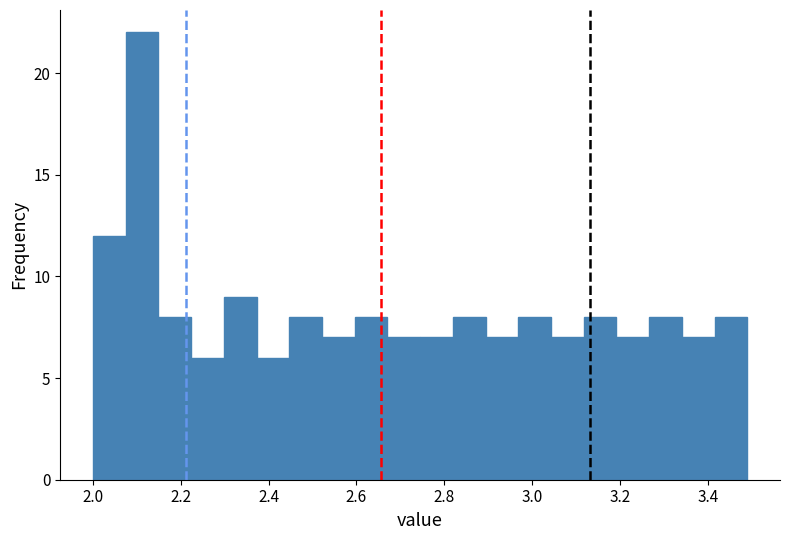

Read against the x-axis, roughly where is the centre of the tallest bar?

2.12